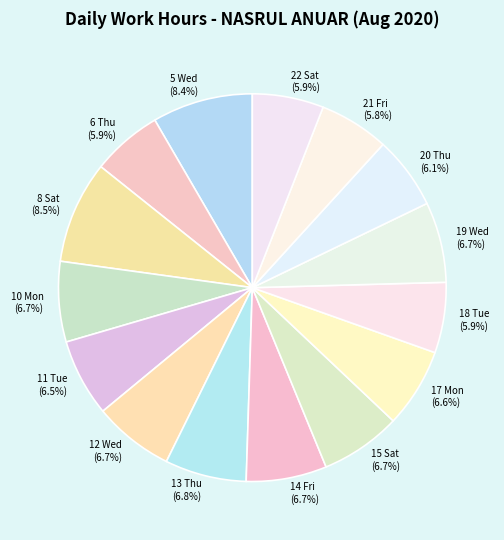

To the nearest percent, what is the difference between the largest and smallest slice percentages?

3%